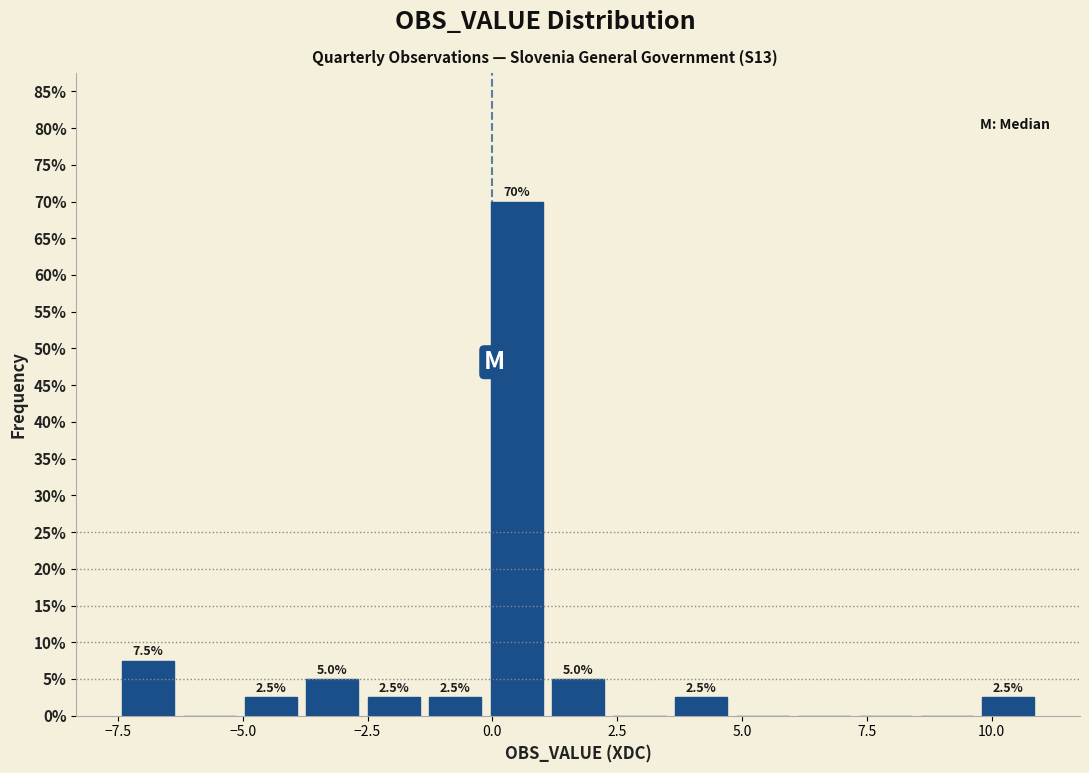

Read against the x-axis, roughly where is the centre of the tallest bar?

0.5